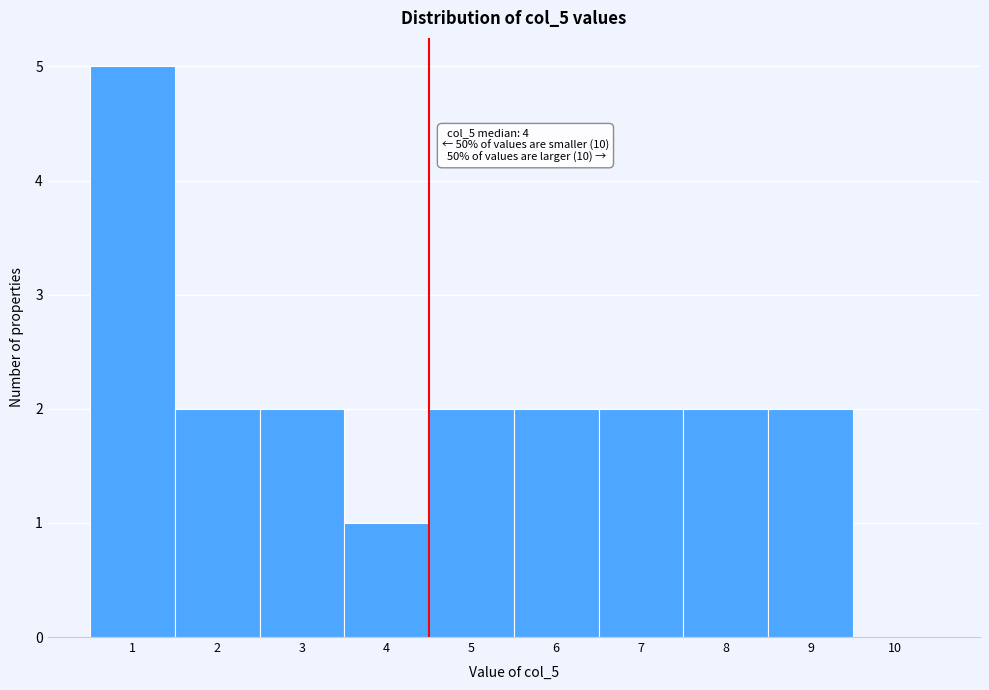

Which range on the x-axis has the tallest bar?

0.5 to 1.5